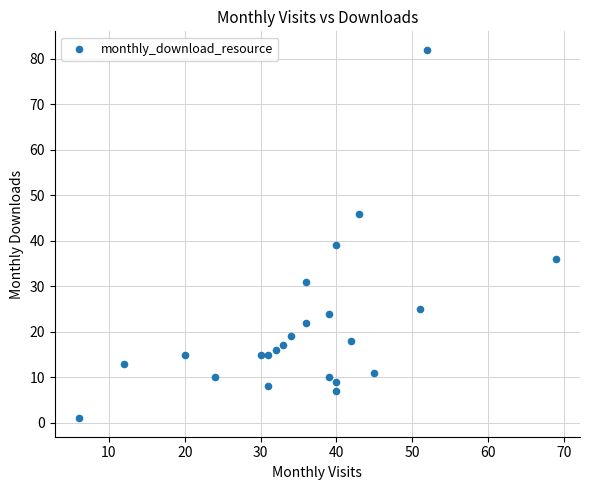

What is the range of X values (max minus min)?

63